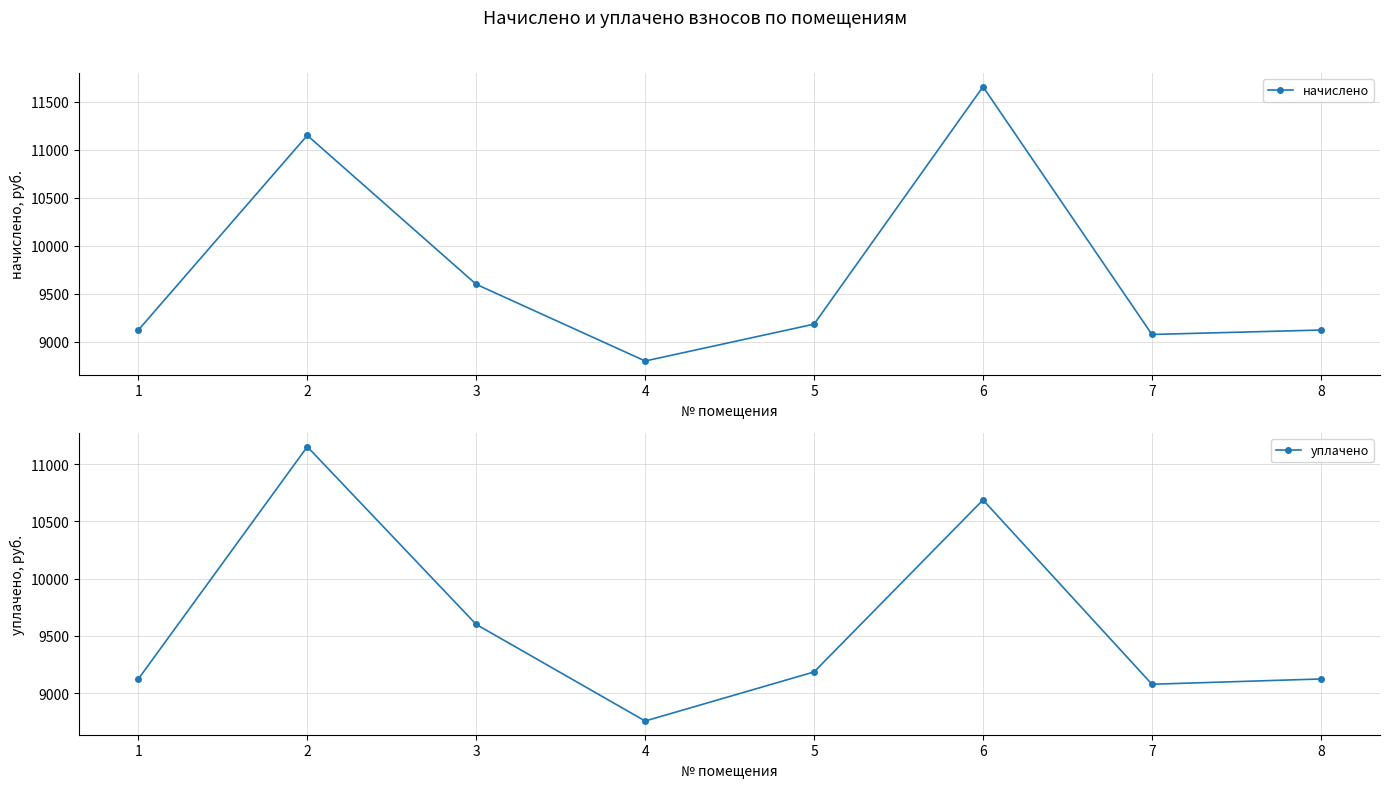

What is the total value across all series at 4?

17558.2